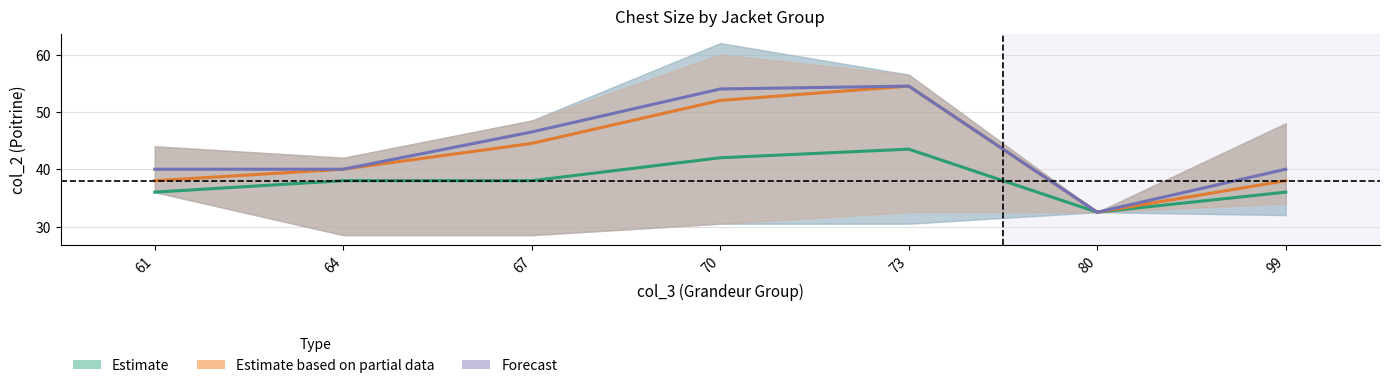

Reading right to left, transcribe all the data shown in this chart.

Estimate: 36.0	32.5	43.5	42.0	38.0	38.0	36.0
Estimate based on partial data: 38.0	32.5	54.5	52.0	44.5	40.0	38.0
Forecast: 40.0	32.5	54.5	54.0	46.5	40.0	40.0